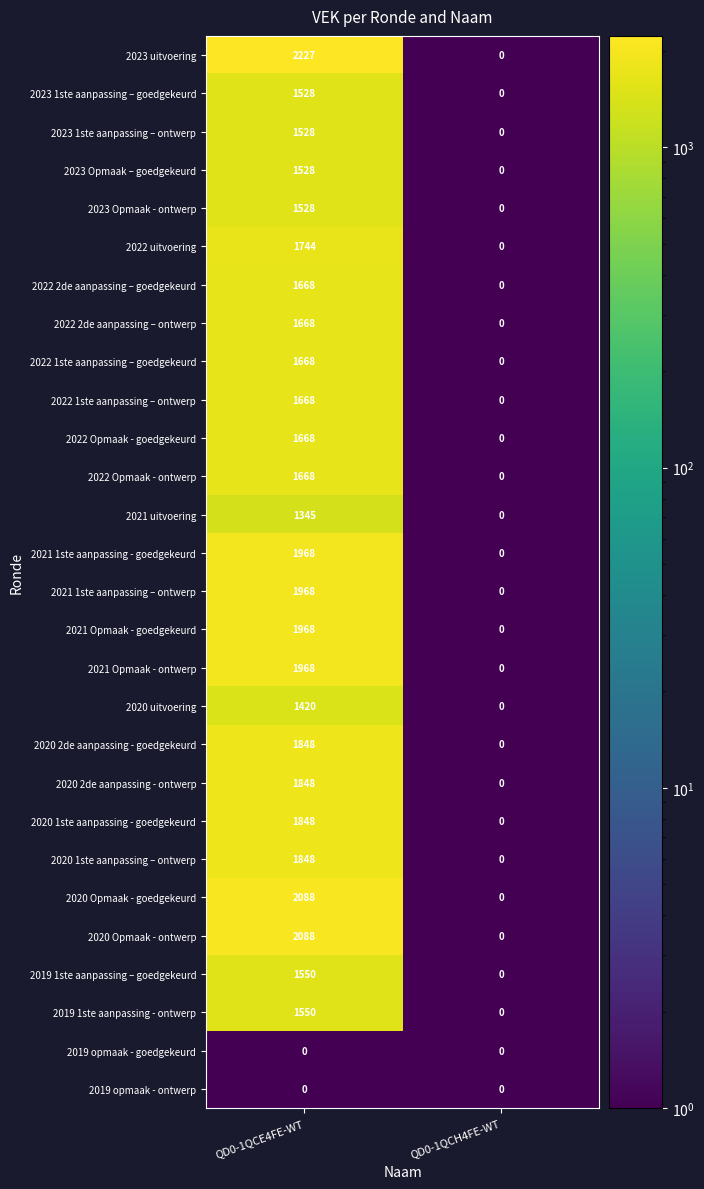

List the labels in order of 2023 Opmaak - ontwerp value, smallest first.

QD0-1QCH4FE-WT, QD0-1QCE4FE-WT